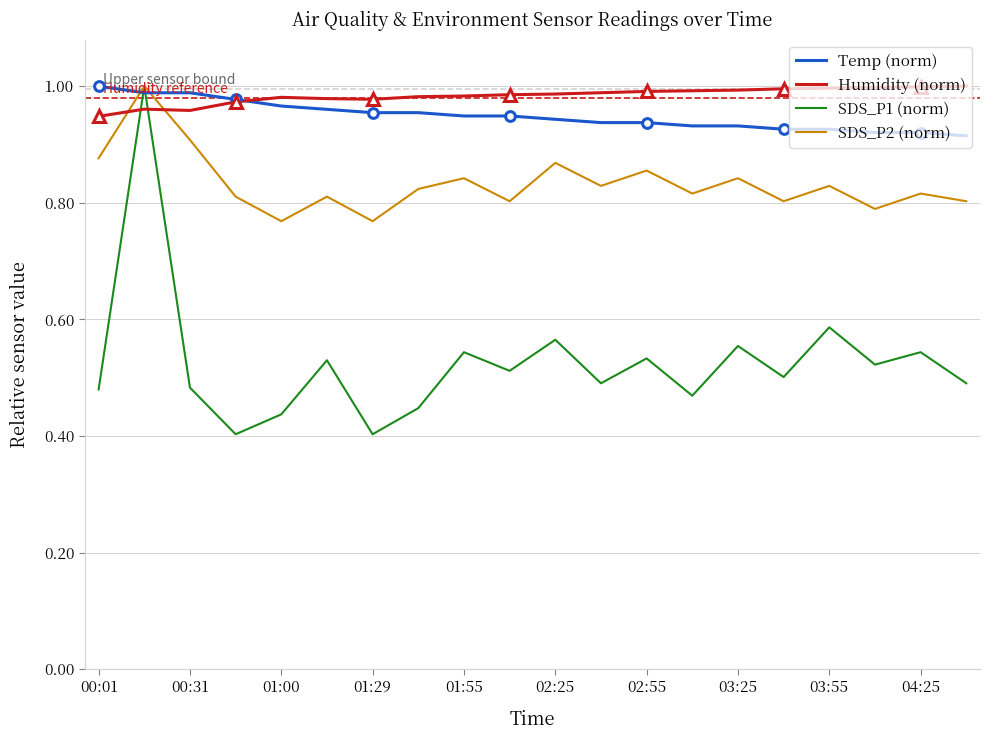

True or false: Temp (norm) has a value of 0.2 at 00:31.

False